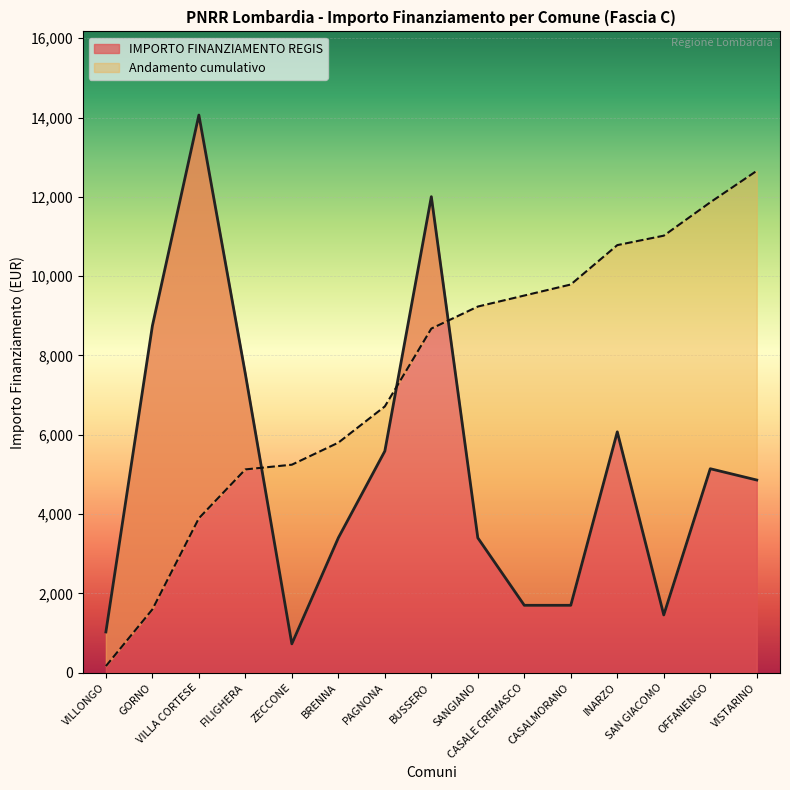

List the labels in order of value, largest first.

VILLA CORTESE, BUSSERO, GORNO, FILIGHERA, INARZO, PAGNONA, OFFANENGO, VISTARINO, BRENNA, SANGIANO, CASALE CREMASCO, CASALMORANO, SAN GIACOMO, VILLONGO, ZECCONE